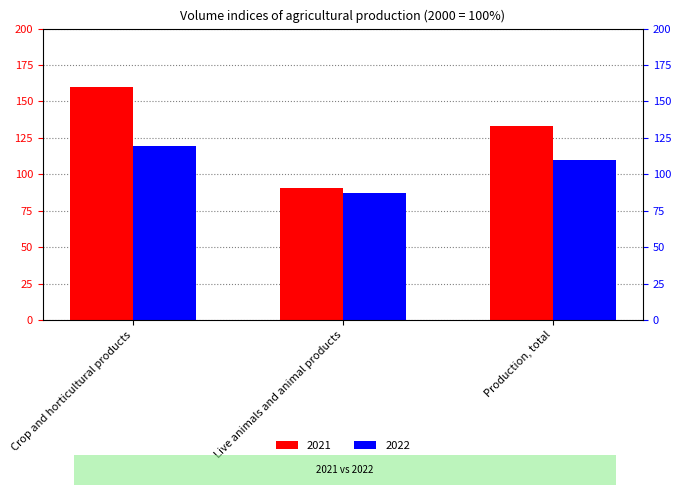

Reading left to right, list all the values displayed in this chart.

2021: Crop and horticultural products=159.7	Live animals and animal products=90.6	Production, total=133.0
2022: Crop and horticultural products=119.7	Live animals and animal products=87.5	Production, total=109.5